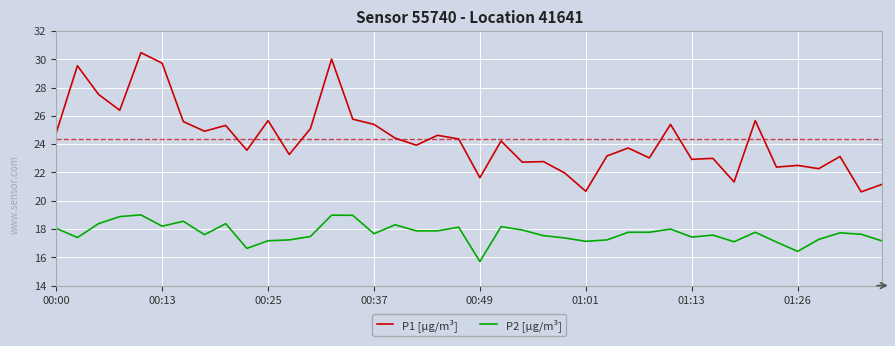

How many lines are shown in the chart?

2